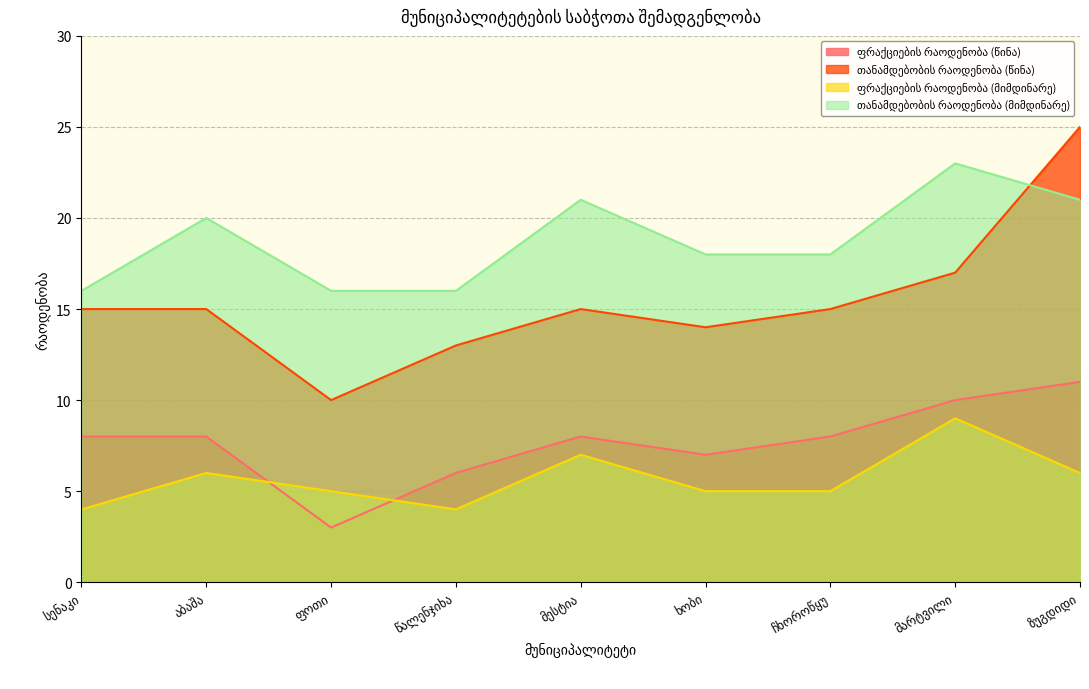

Is it true that ფრაქციების რაოდენობა (მიმდინარე) equals 4 at მესტია?

False